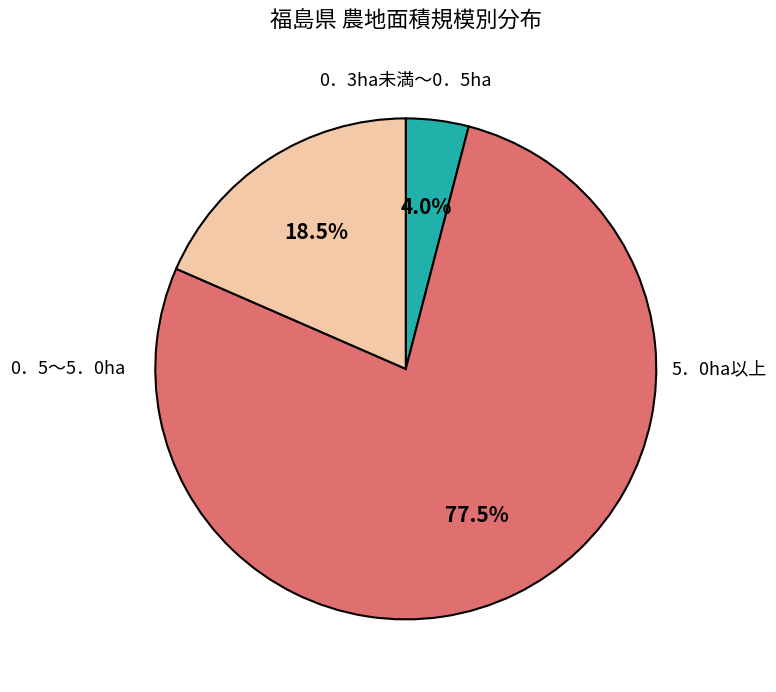

Is there a majority slice in this chart?

Yes